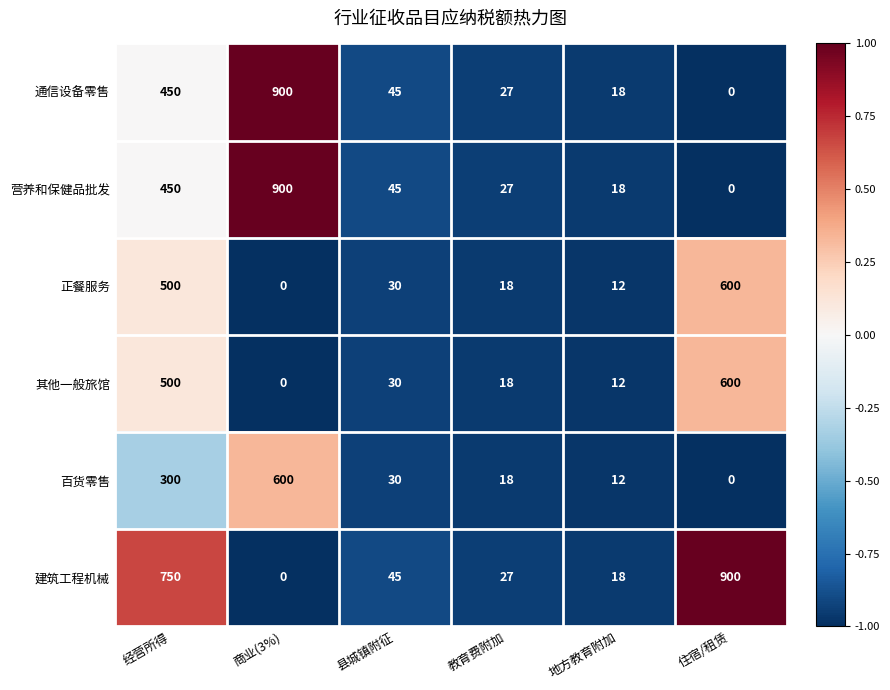

True or false: 通信设备零售 has a value of 0 at 住宿/租赁.

True